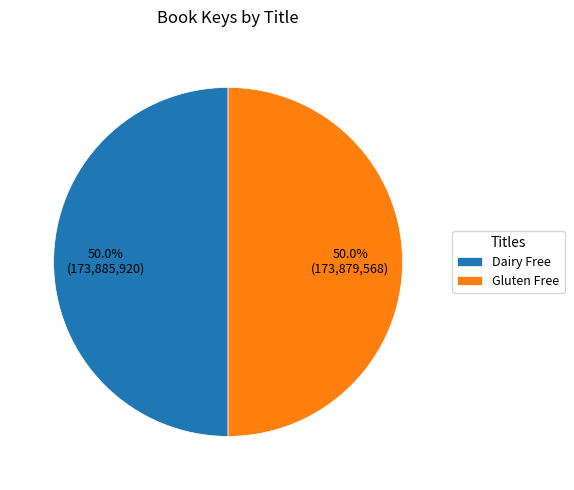

Is it true that Dairy Free is 62% of the pie?

False